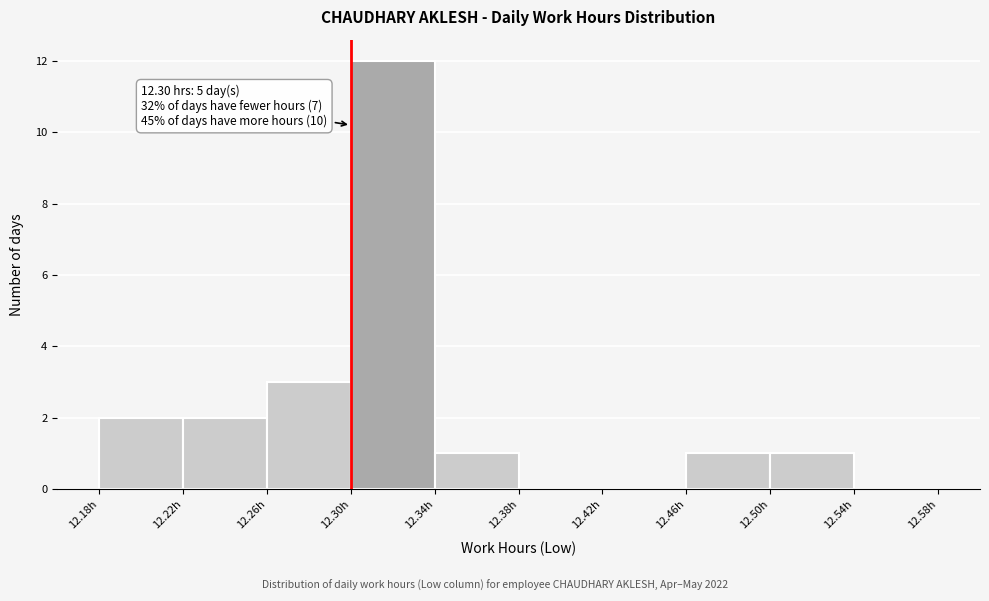

Which range on the x-axis has the tallest bar?

12.30 to 12.34